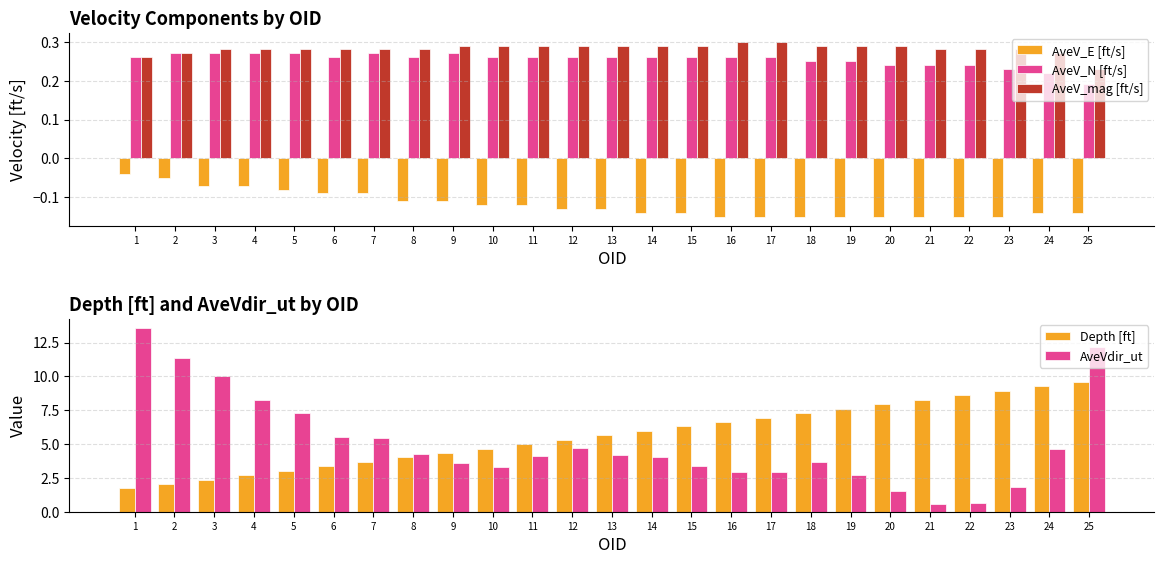

How many values in the Depth [ft] series are below 5?

10